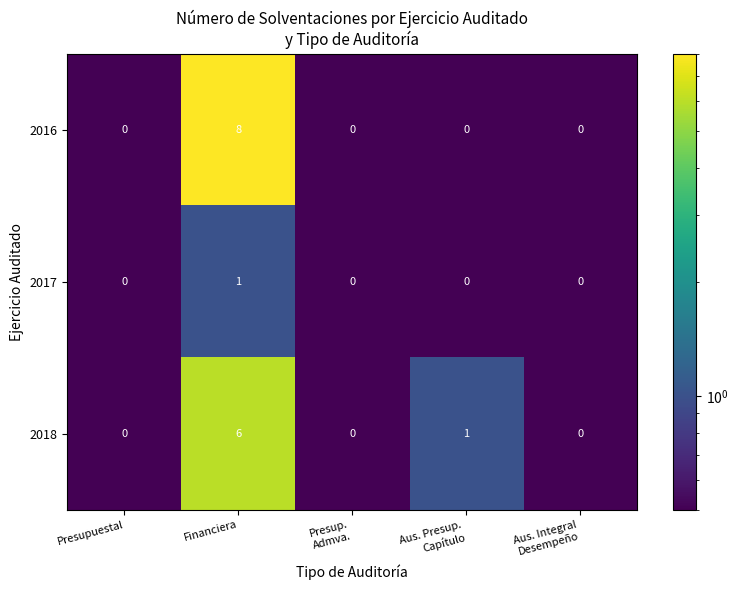

Reading right to left, extract all data points from this chart.

2016: 0	0	0	8	0
2017: 0	0	0	1	0
2018: 0	1	0	6	0